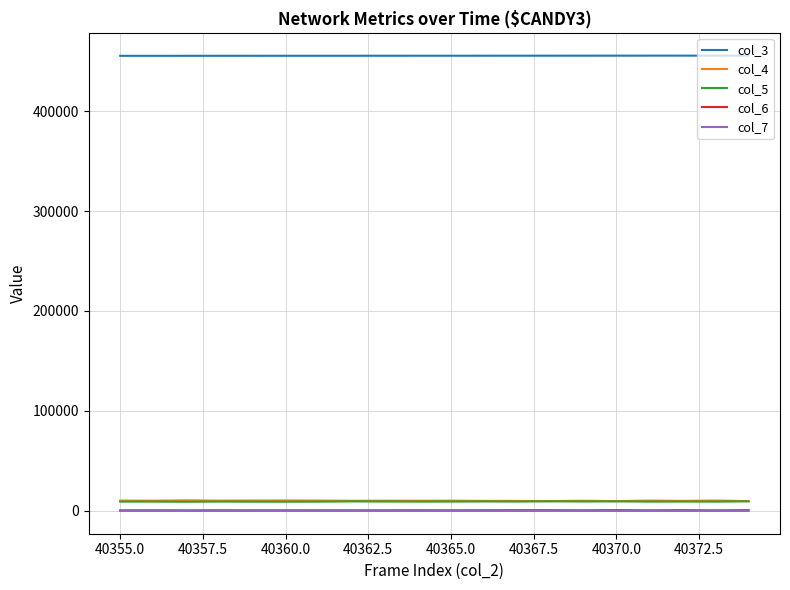

Which series has the largest total across all categories?

col_3